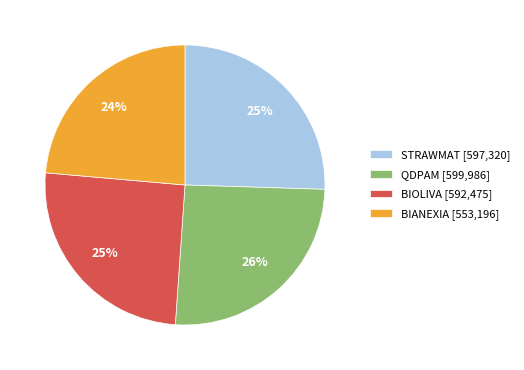

Which has a higher value, BIOLIVA or BIANEXIA?

BIOLIVA